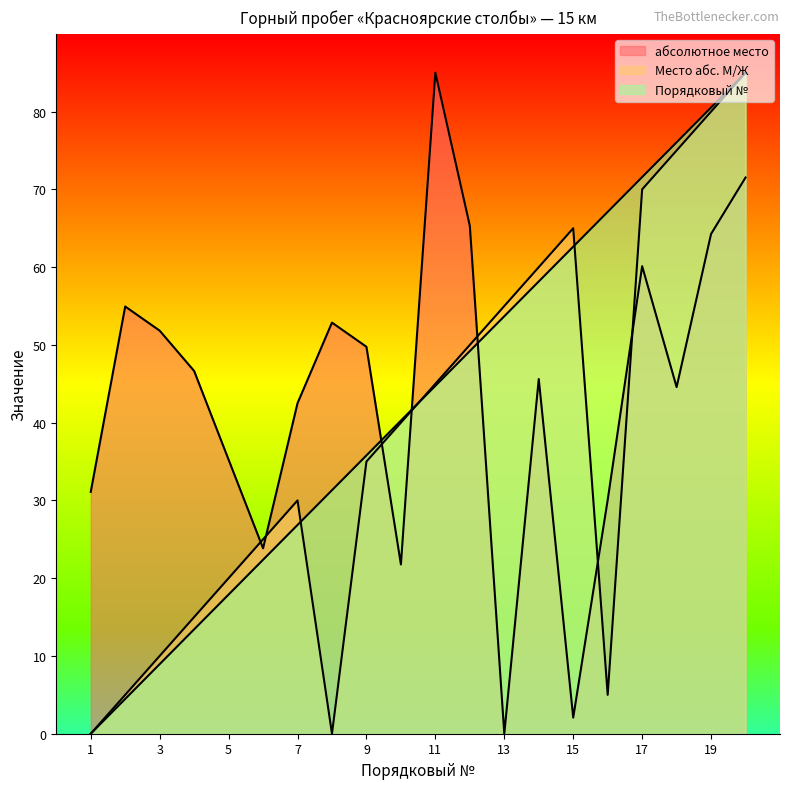

At which category does абсолютное место reach its first local valley?

6